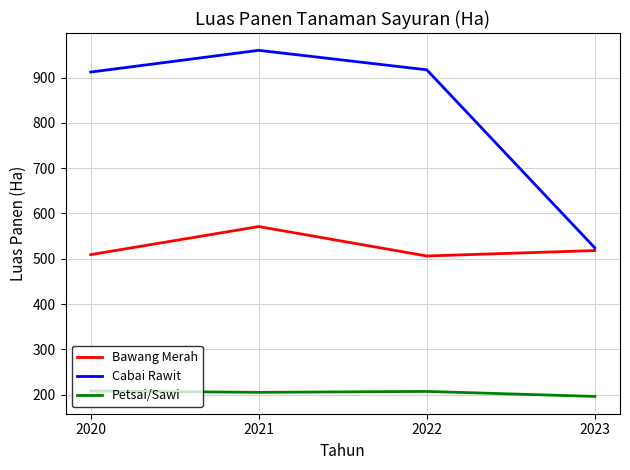

True or false: Petsai/Sawi and Bawang Merah intersect in this chart.

False